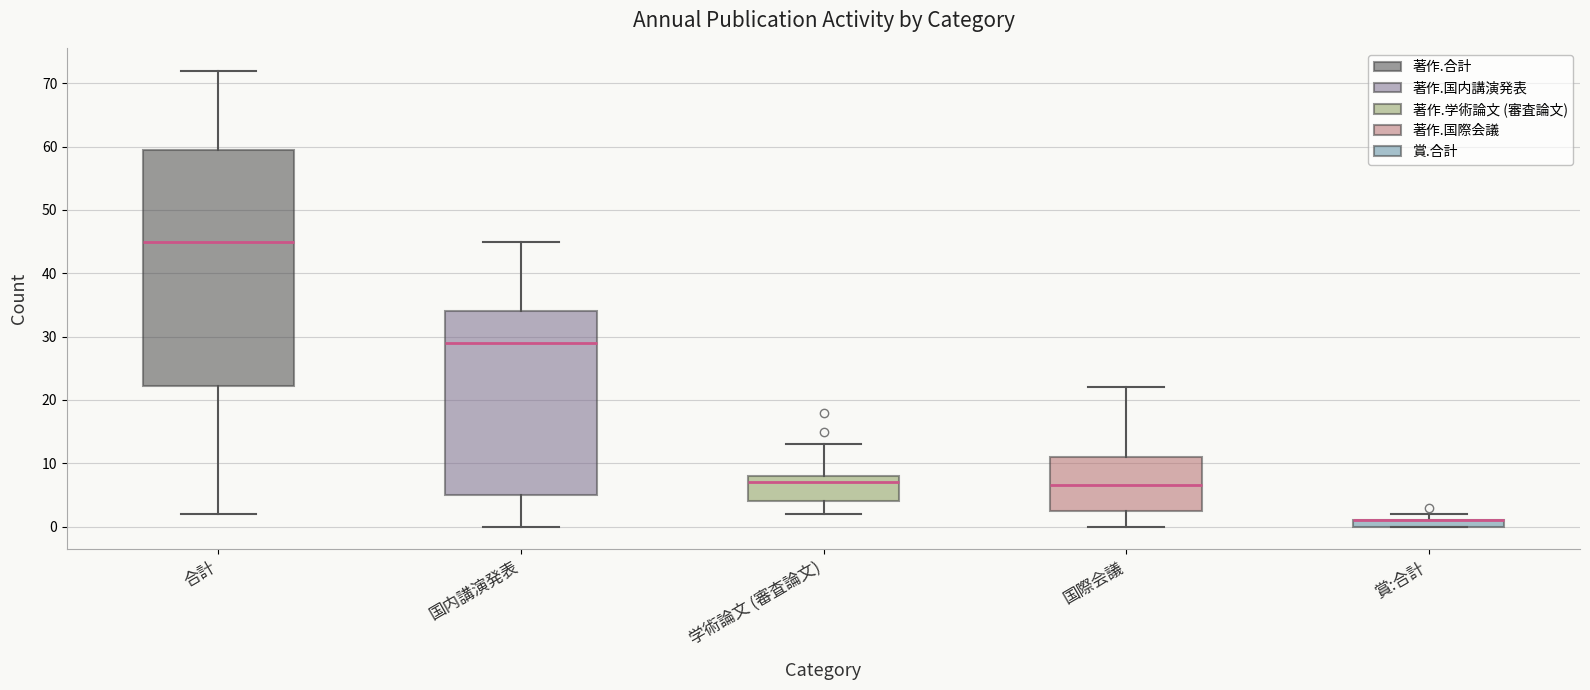

Which box is the tallest, from its lower edge to its upper edge?

合計